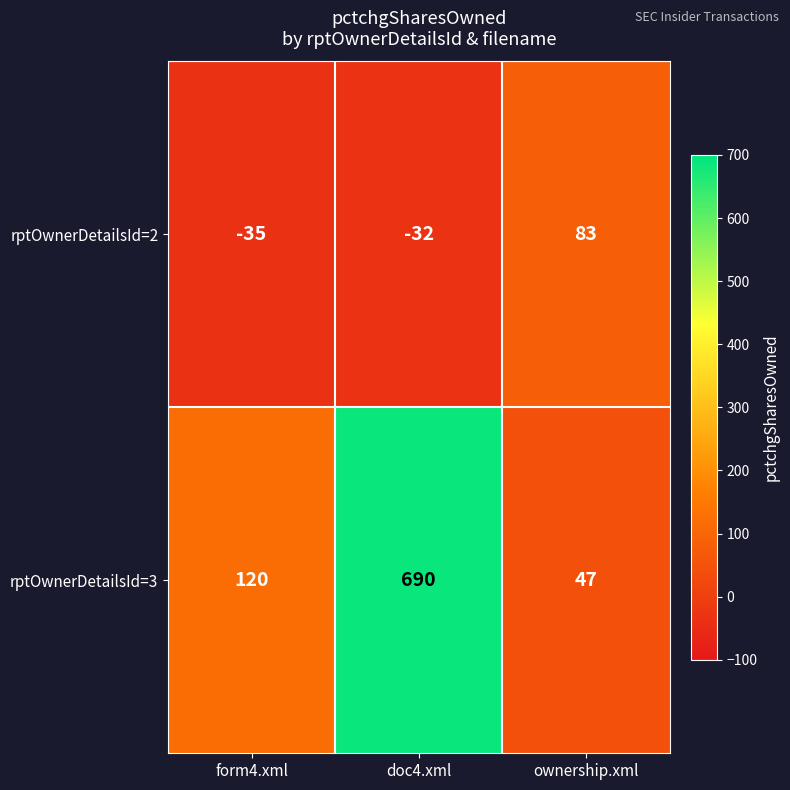

Reading left to right, what are all the values shown in this chart?

rptOwnerDetailsId=2: -35	-32	83
rptOwnerDetailsId=3: 120	690	47